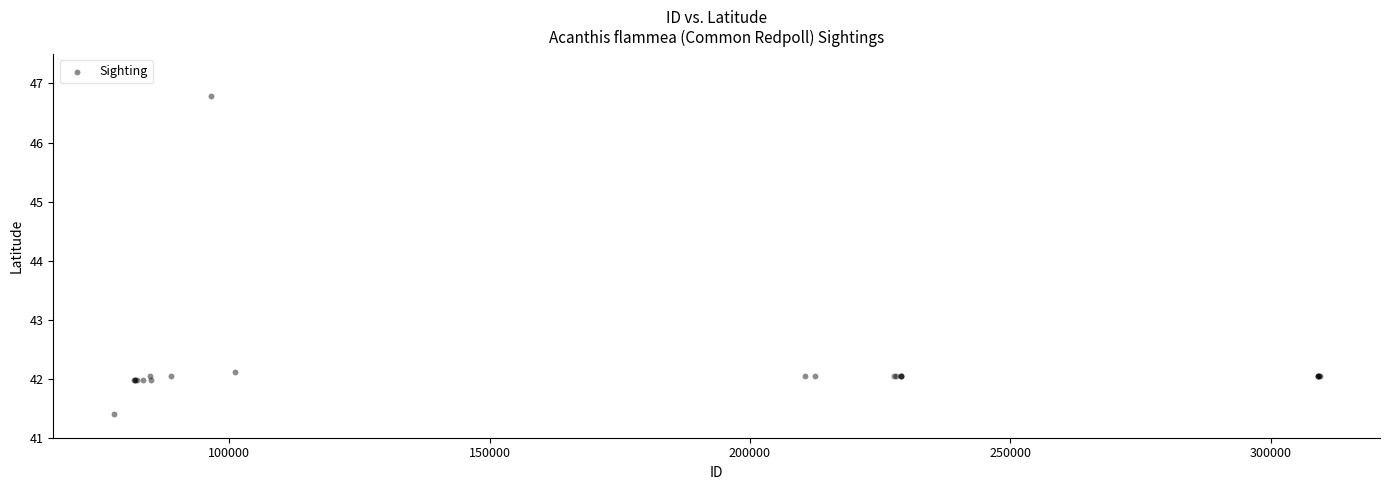

What Y value in the scatter plot is closest to 44?

42.1